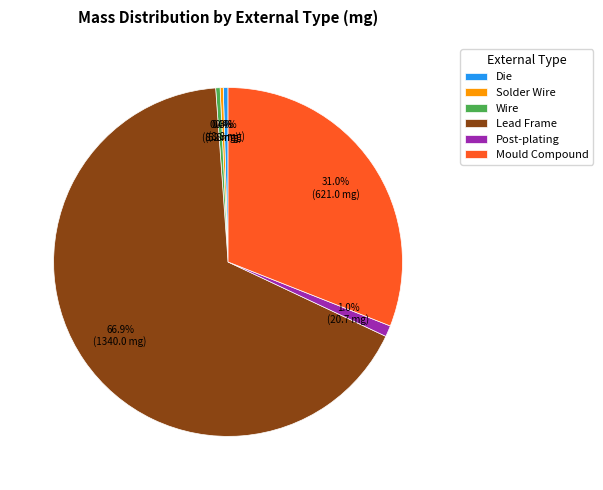

What is the ratio of the value at Wire to the value at Solder Wire?

1.4